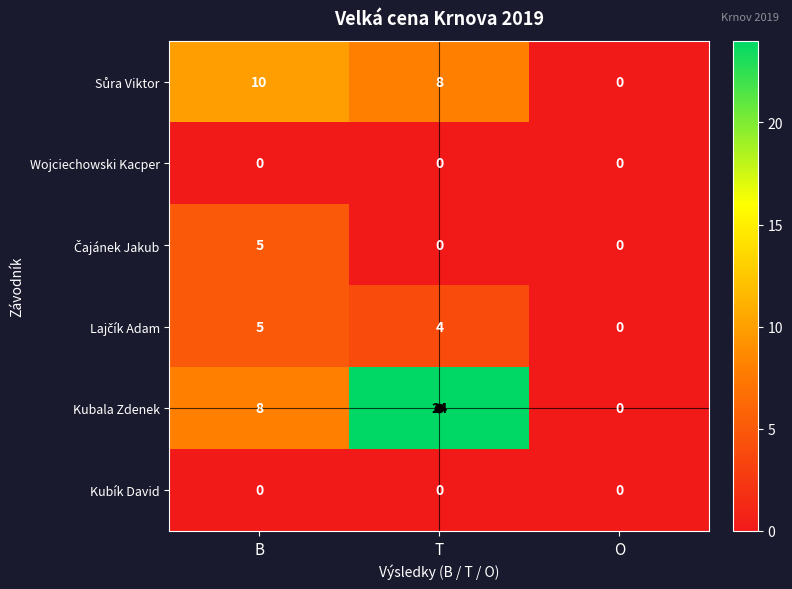

At which category is the sum across all series the highest?

T